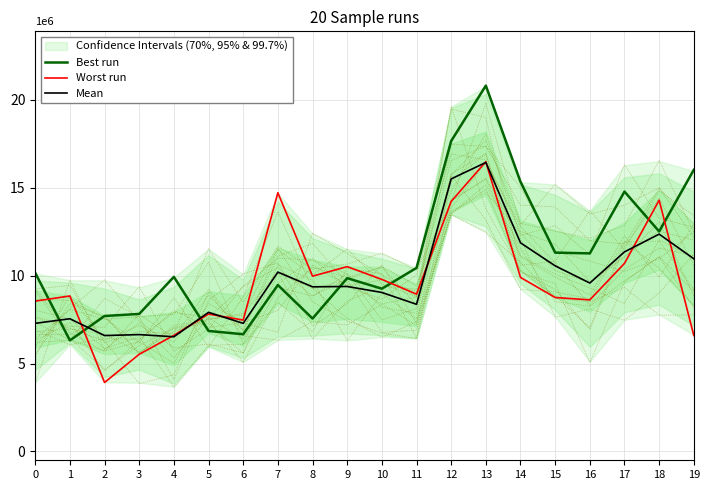

Is the value of Worst run at 1 greater than the value of Mean at 8?

No